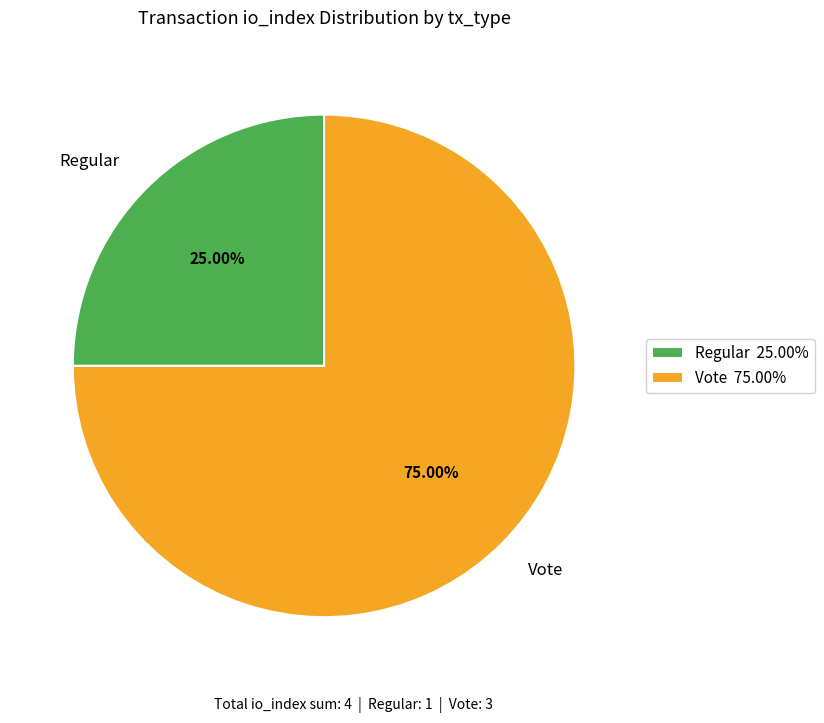

To the nearest percent, what percentage of the pie is Regular?

25%